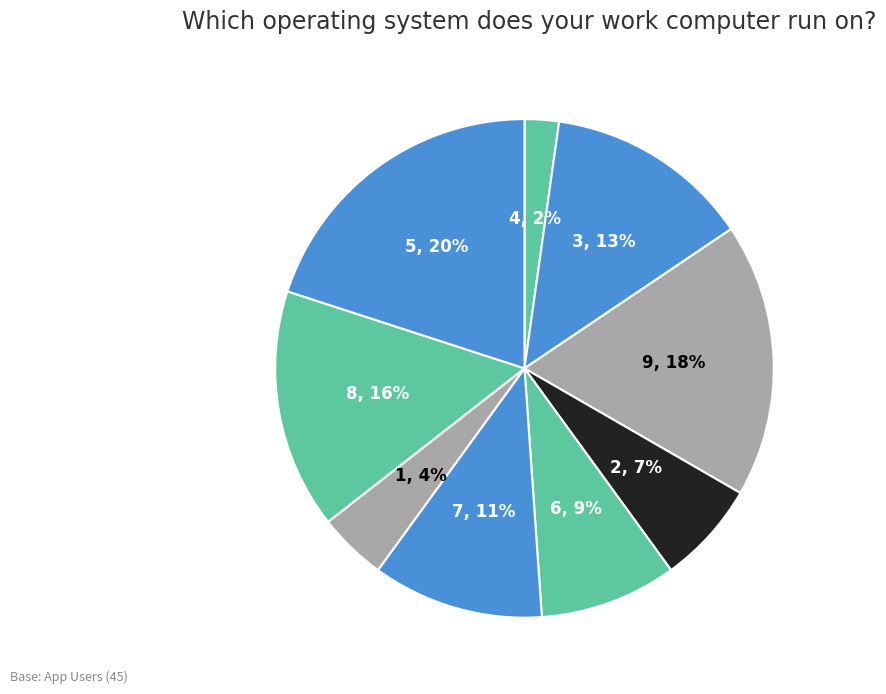

What is the smallest slice in the pie chart?

4